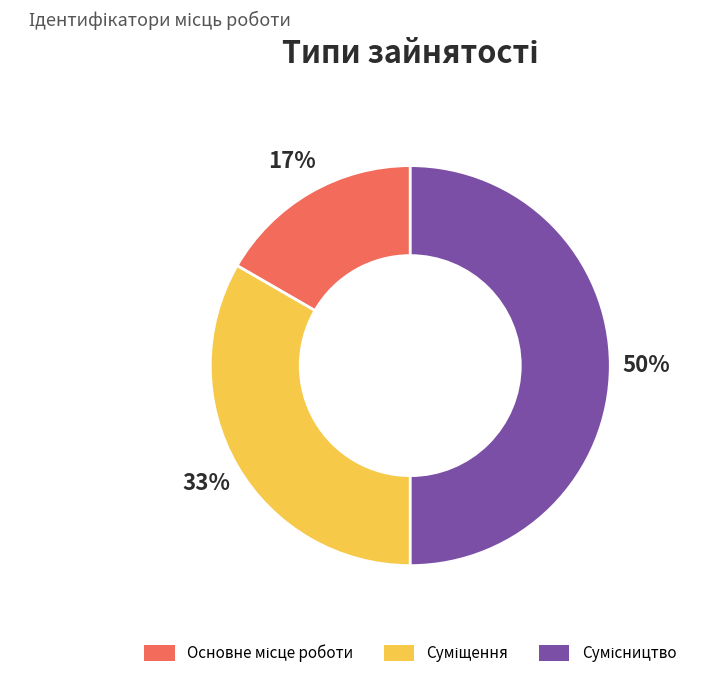

Count the number of slices in the pie.

3